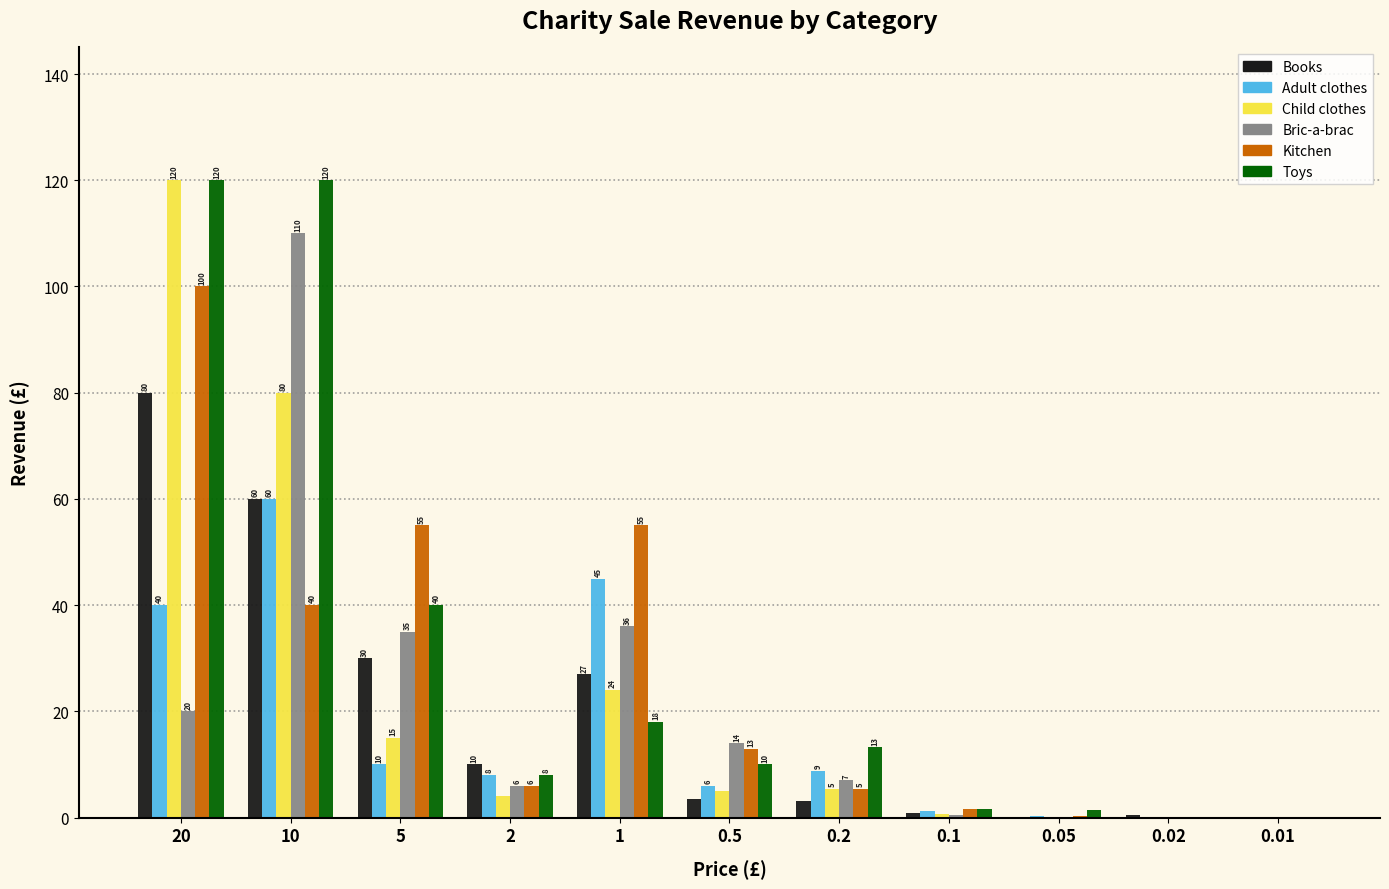

What is the greatest value displayed?

120.0